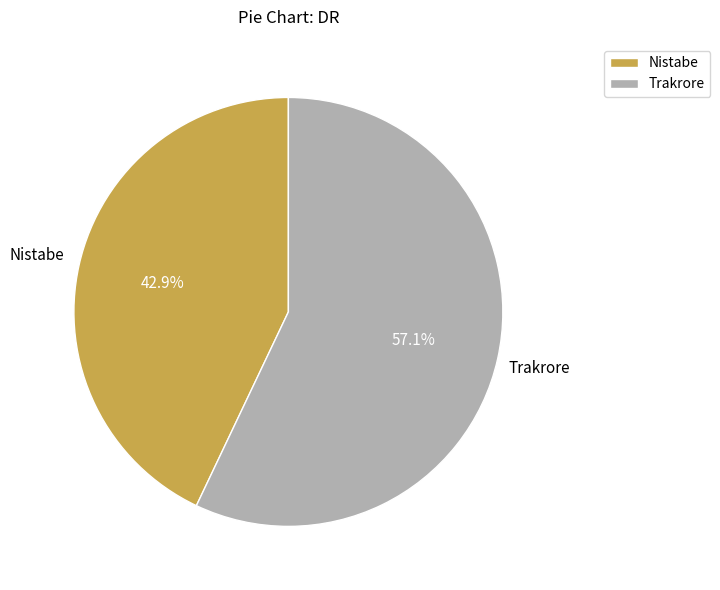

What percentage is NOT represented by Nistabe?

57.1%